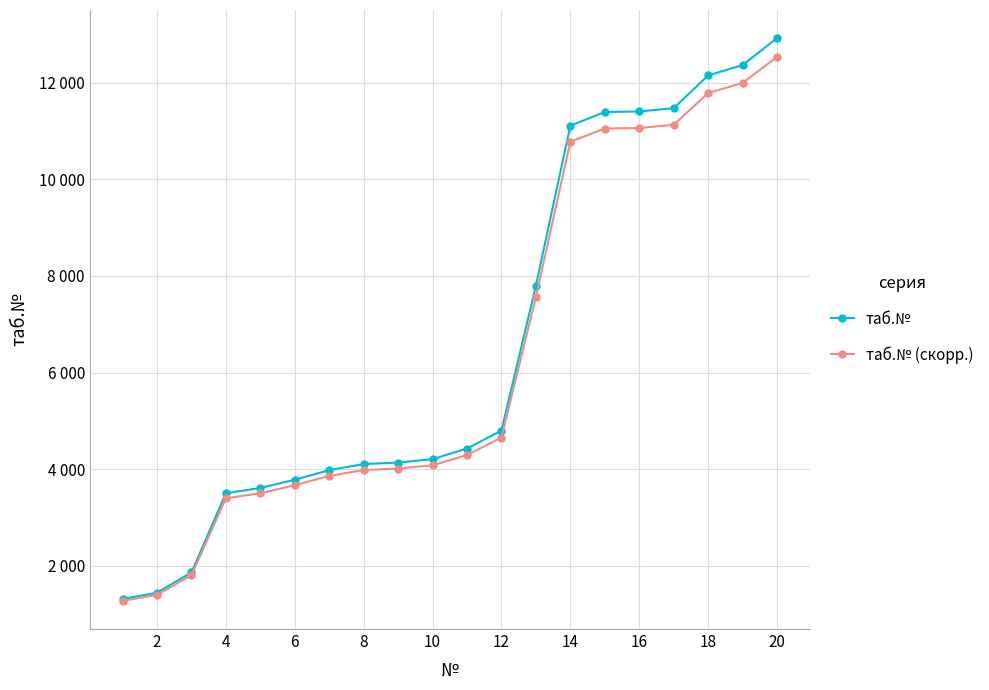

What are all the series names shown in the legend?

таб.№, таб.№ (скорр.)